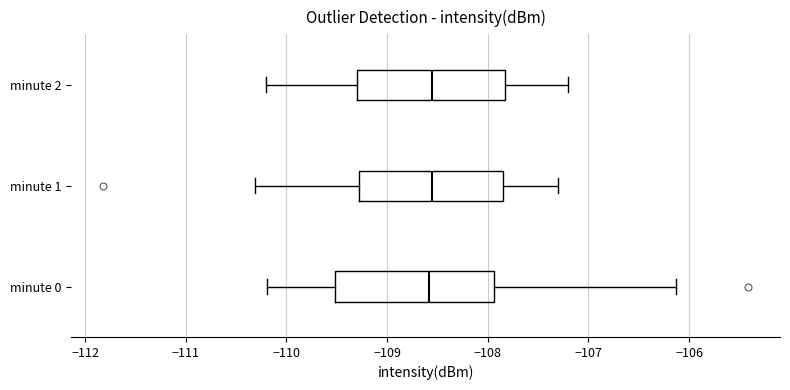

Comparing the boxes themselves (not the whiskers), which one is the widest?

minute 0